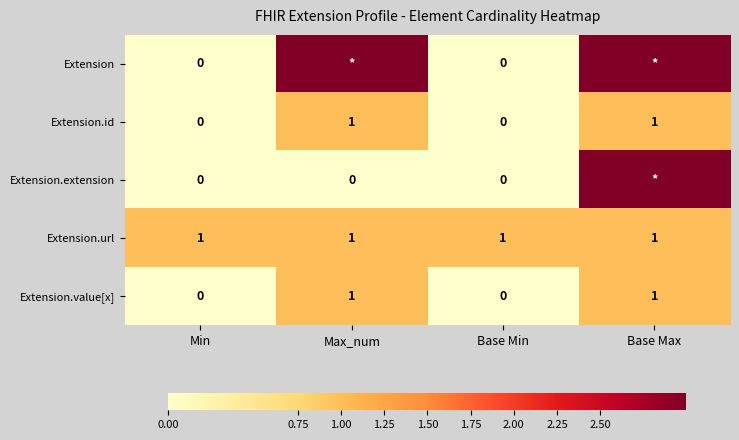

Is the value of Extension.value[x] at Min greater than the value of Extension.url at Base Max?

No